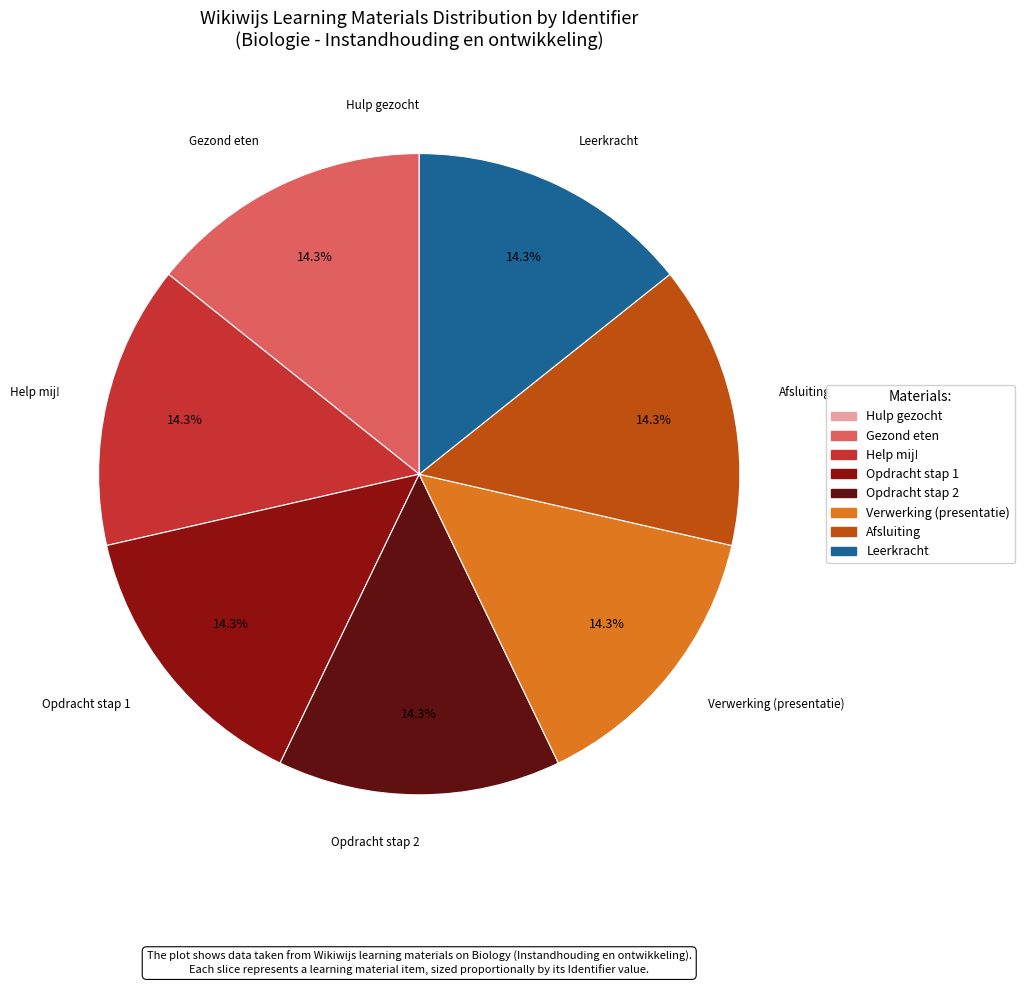

What percentage is NOT represented by Opdracht stap 1?

85.7%